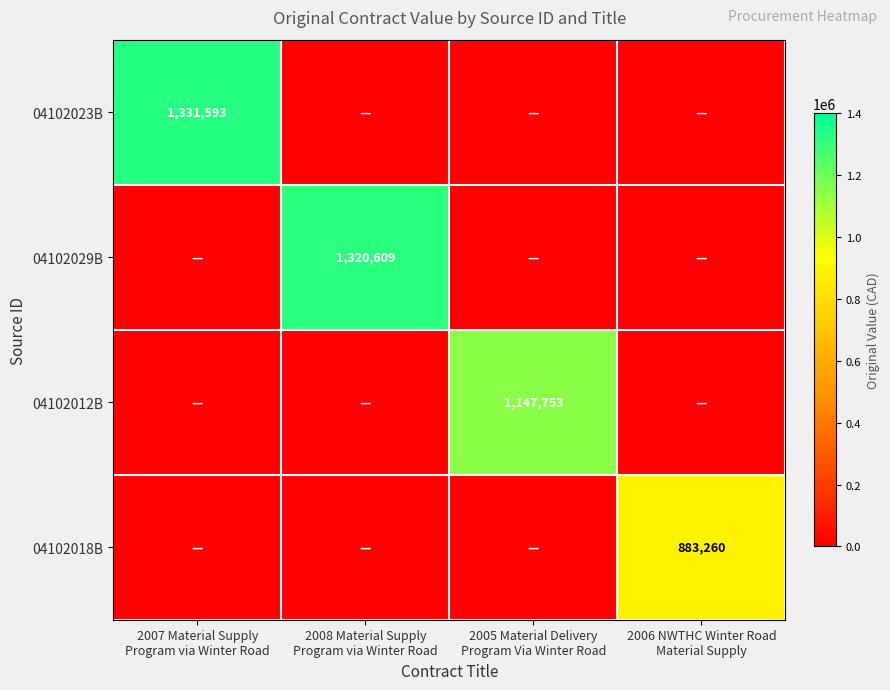

At which label does 04102012B reach its peak?

2005 Material Delivery Program Via Winter Road